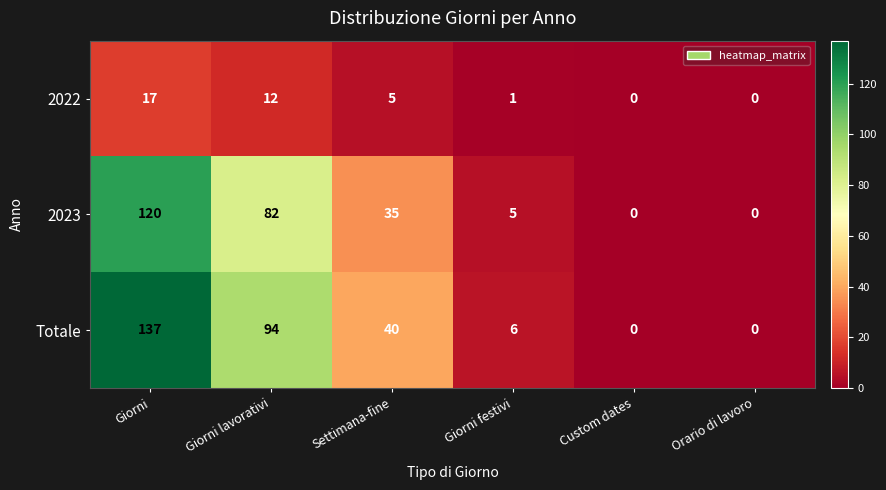

Which series changed the most between Giorni and Giorni festivi?

Totale